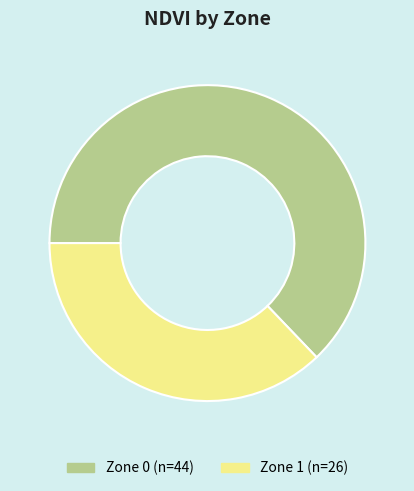

Which has a higher value, Zone 1 or Zone 0?

Zone 0